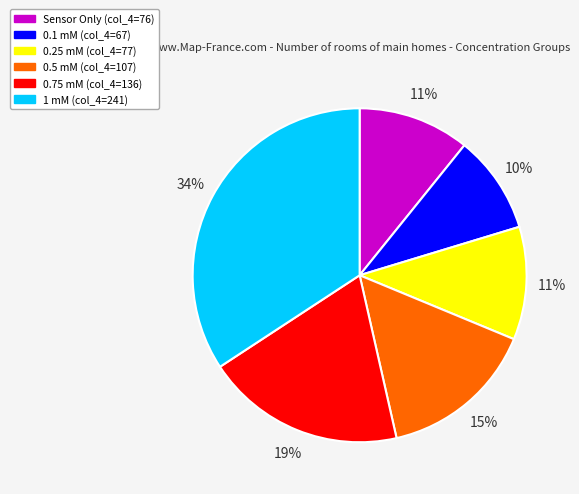

To the nearest percent, what percentage of the pie is 0.75 mM?

19%